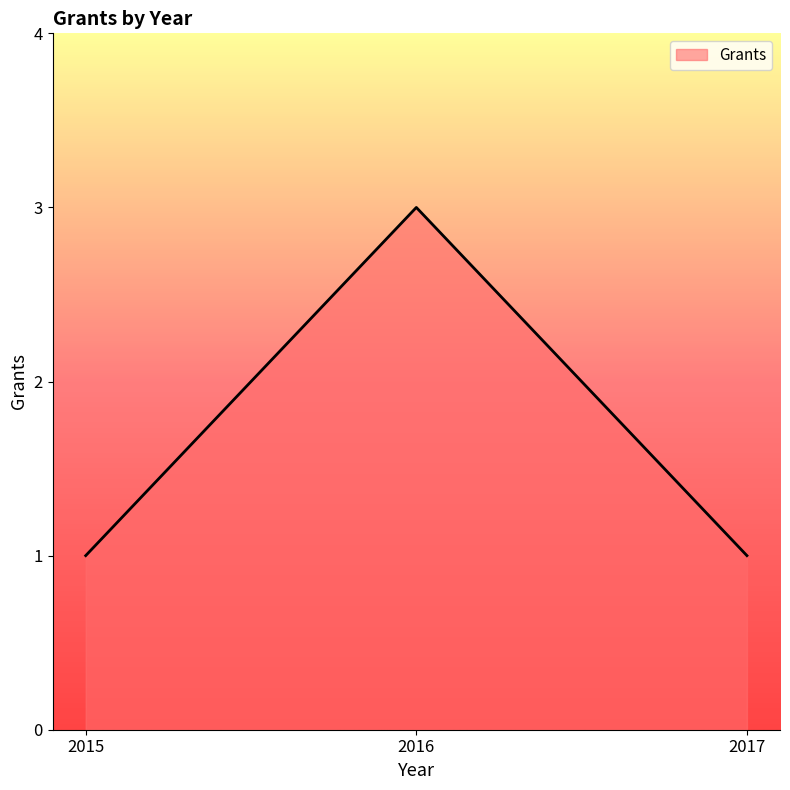

What is the change in value from 2015 to 2016?

+2